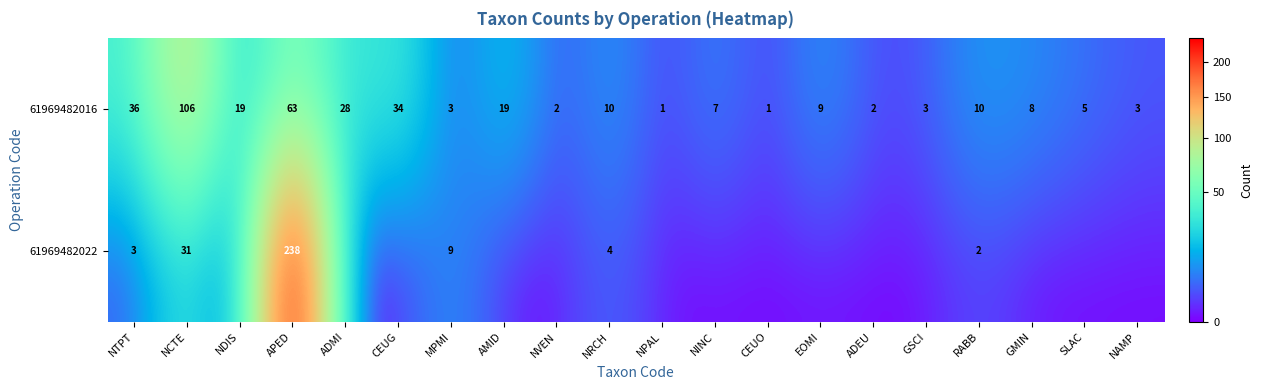

Is it true that 61969482016 equals 2 at NINC?

False